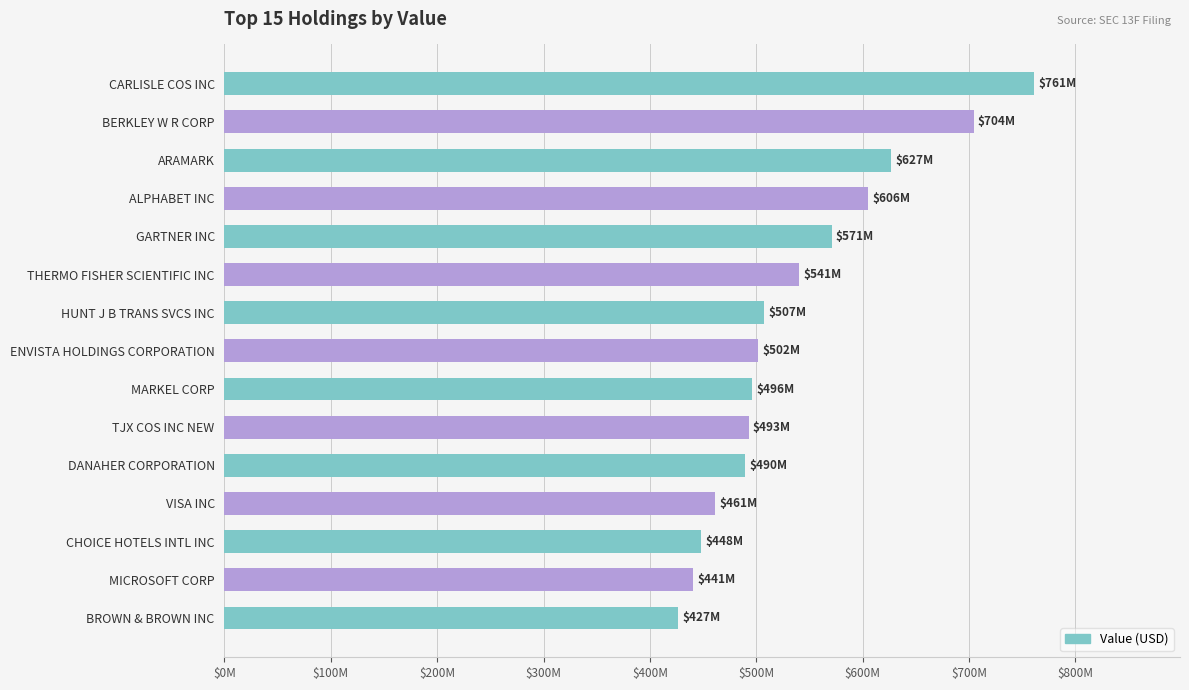

Does the chart contain any negative values?

No